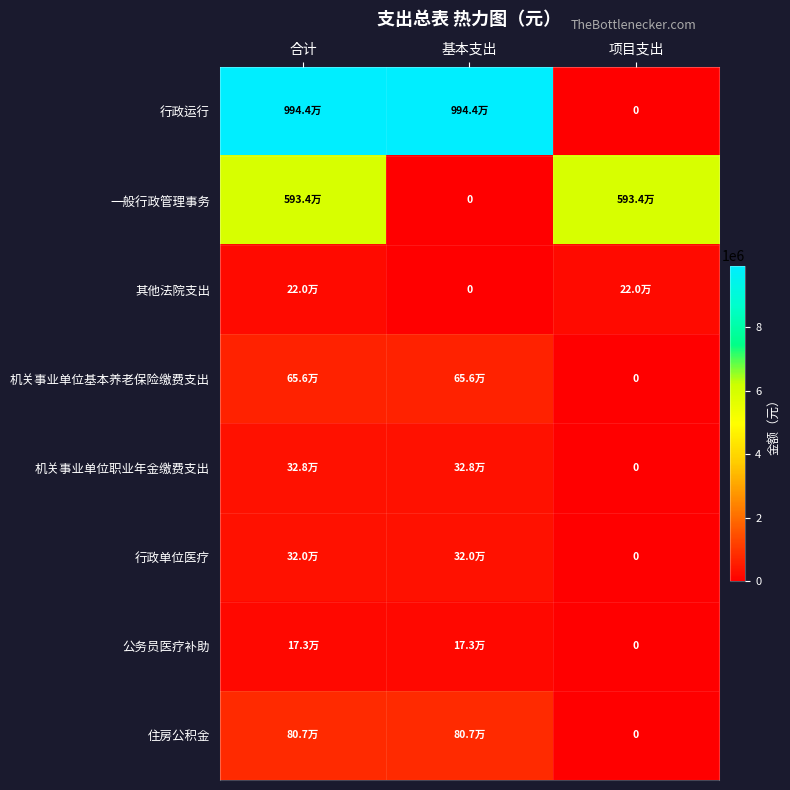

List the series in order of their peak value, lowest first.

公务员医疗补助, 其他法院支出, 行政单位医疗, 机关事业单位职业年金缴费支出, 机关事业单位基本养老保险缴费支出, 住房公积金, 一般行政管理事务, 行政运行